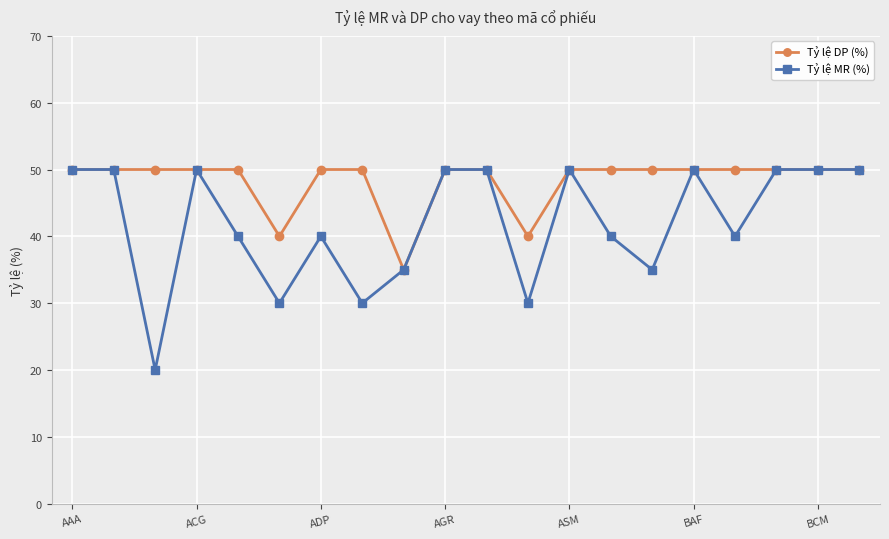

Which series has the widest spread of values?

Tỷ lệ MR (%)